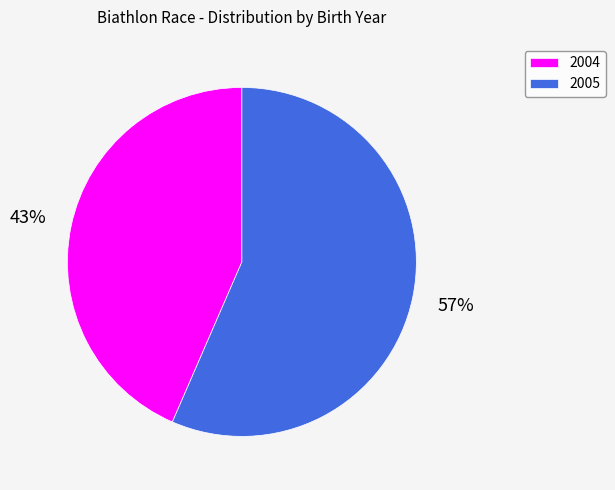

Rank the categories by value from highest to lowest.

2005, 2004